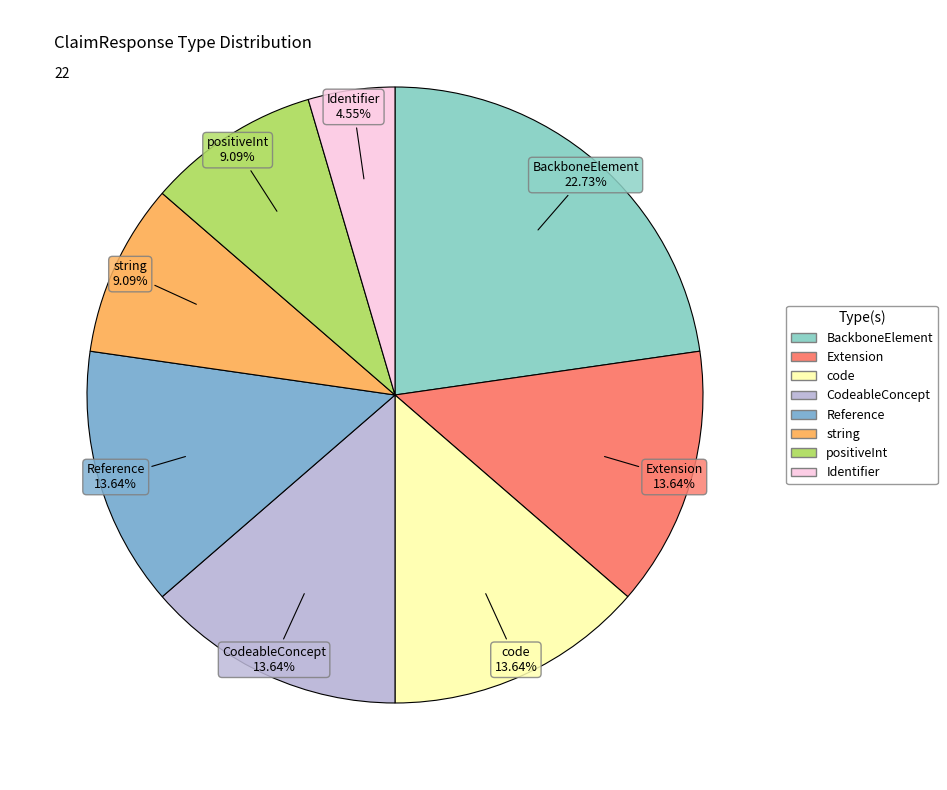

Does any single category account for the majority?

No